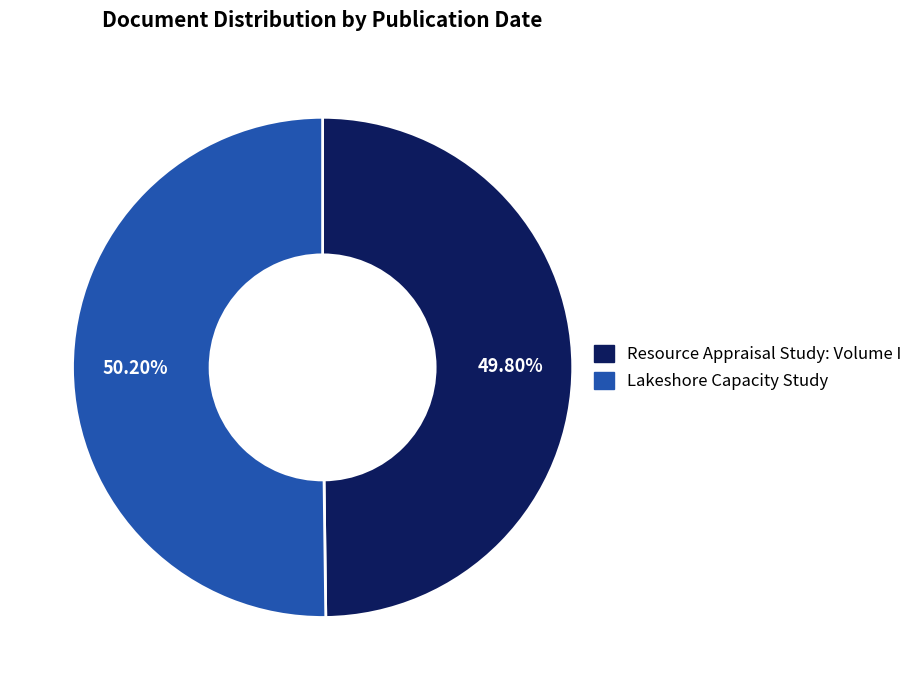

Approximately how many times larger is the value at Resource Appraisal Study: Volume I compared to Lakeshore Capacity Study?

1.0